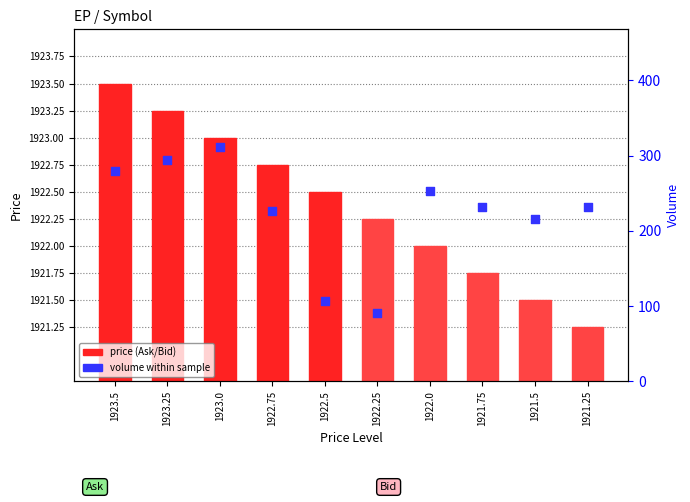

What are all the series names shown in the legend?

price (Ask/Bid), volume within sample